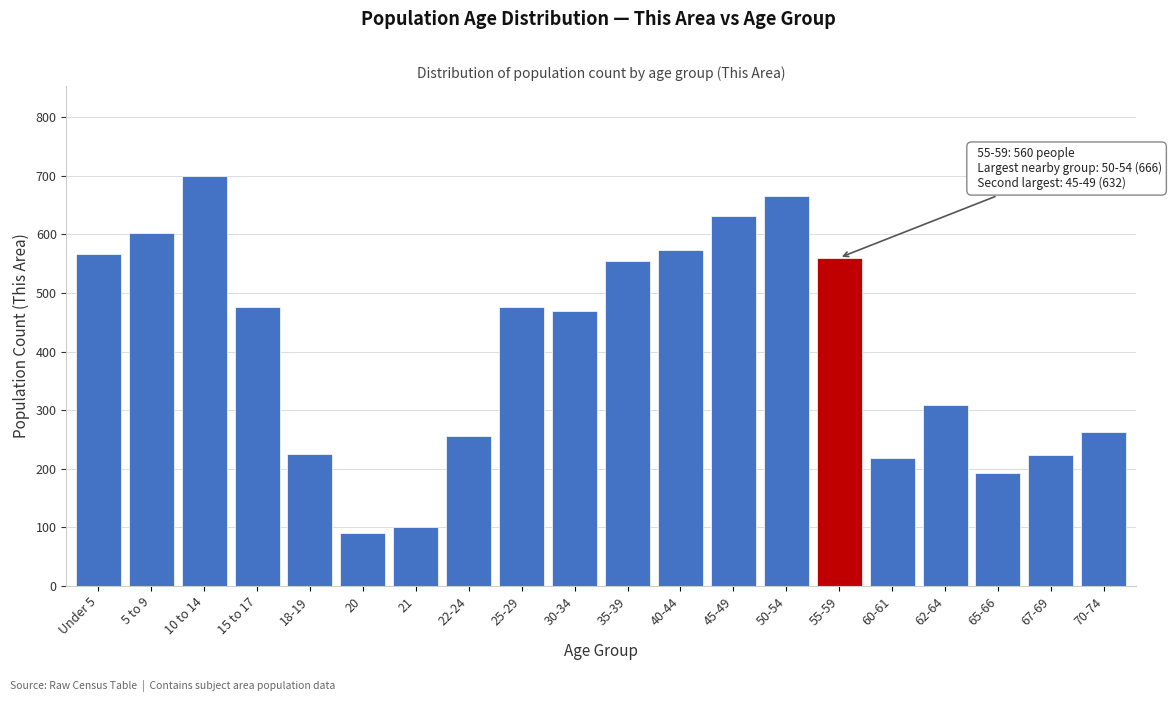

What is the minimum value shown in the chart?

90